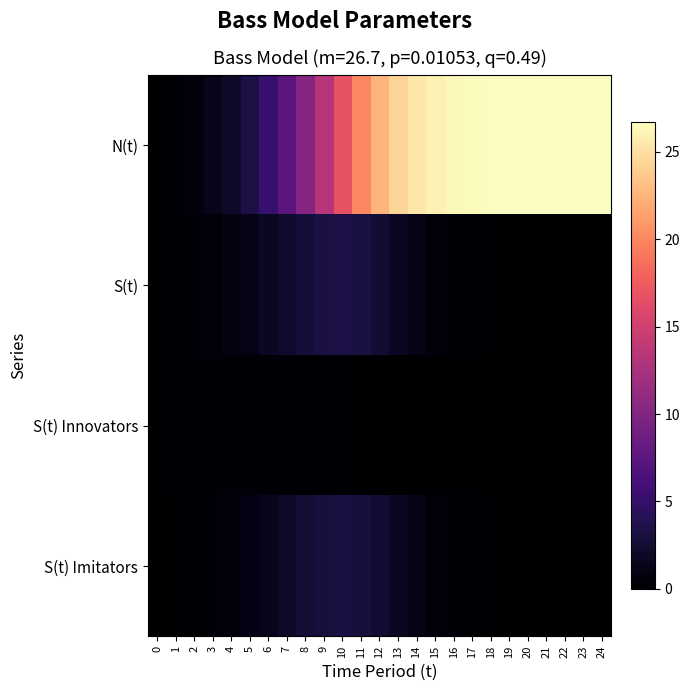

Reading left to right, transcribe all the data shown in this chart.

N(t): 0=0.0	1=0.3	2=0.7	3=1.3	4=2.2	5=3.4	6=5.1	7=7.4	8=10.2	9=13.5	10=16.9	11=20.0	12=22.5	13=24.3	14=25.4	15=26.0	16=26.4	17=26.5	18=26.6	19=26.7	20=26.7	21=26.7	22=26.7	23=26.7	24=26.7
S(t): 0=0.0	1=0.3	2=0.4	3=0.6	4=0.9	5=1.2	6=1.7	7=2.3	8=2.8	9=3.3	10=3.4	11=3.1	12=2.5	13=1.8	14=1.1	15=0.6	16=0.3	17=0.2	18=0.1	19=0.0	20=0.0	21=0.0	22=0.0	23=0.0	24=0.0
S(t) Innovators: 0=0.0	1=0.3	2=0.3	3=0.3	4=0.3	5=0.3	6=0.2	7=0.2	8=0.2	9=0.2	10=0.1	11=0.1	12=0.1	13=0.0	14=0.0	15=0.0	16=0.0	17=0.0	18=0.0	19=0.0	20=0.0	21=0.0	22=0.0	23=0.0	24=0.0
S(t) Imitators: 0=0.0	1=0.0	2=0.1	3=0.3	4=0.6	5=1.0	6=1.5	7=2.0	8=2.6	9=3.1	10=3.3	11=3.0	12=2.5	13=1.7	14=1.1	15=0.6	16=0.3	17=0.2	18=0.1	19=0.0	20=0.0	21=0.0	22=0.0	23=0.0	24=0.0